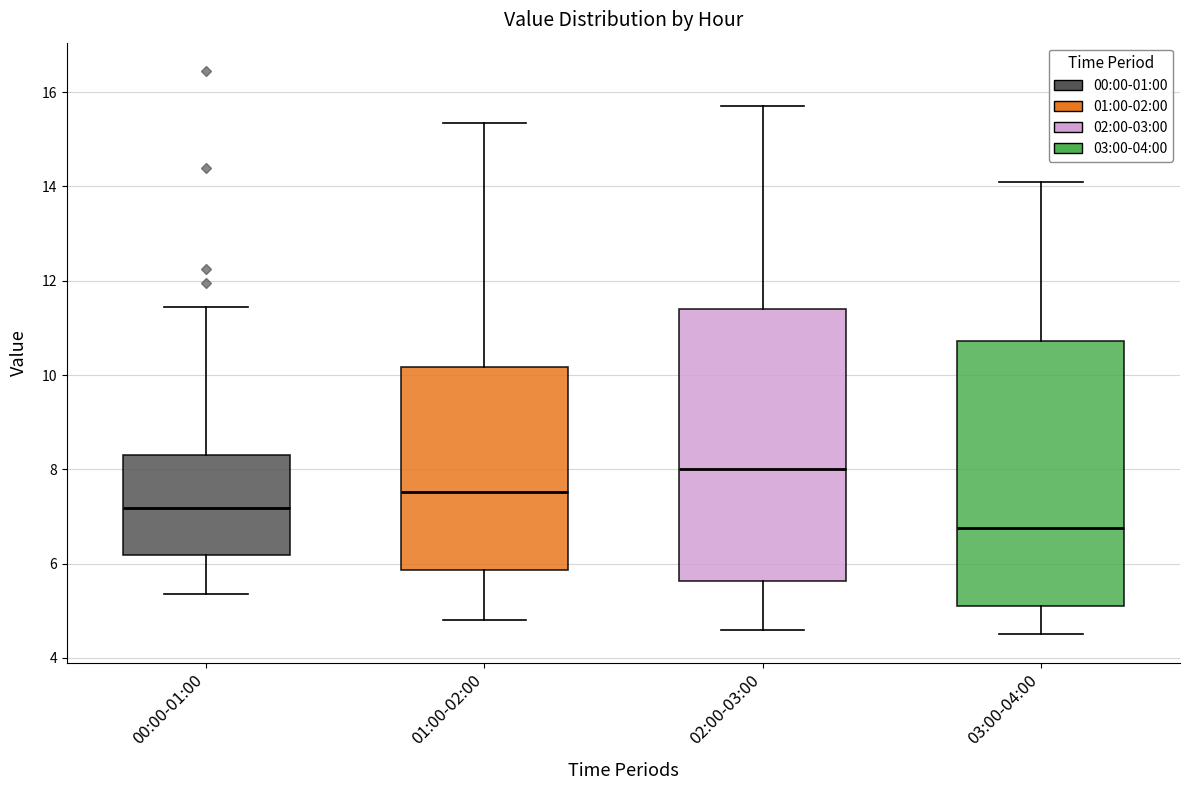

Reading left to right, read every box against the y-axis: the position of its median line, the range the box covers, and the ends of its whiskers. The values are not printed on the chart, so give them approximately, as read against the axis.

00:00-01:00: median 7.2, box 6.2 to 8.2, whiskers 5.4 to 11.4
01:00-02:00: median 7.6, box 5.8 to 10.2, whiskers 4.8 to 15.4
02:00-03:00: median 8.0, box 5.6 to 11.4, whiskers 4.6 to 15.8
03:00-04:00: median 6.8, box 5.2 to 10.8, whiskers 4.6 to 14.2